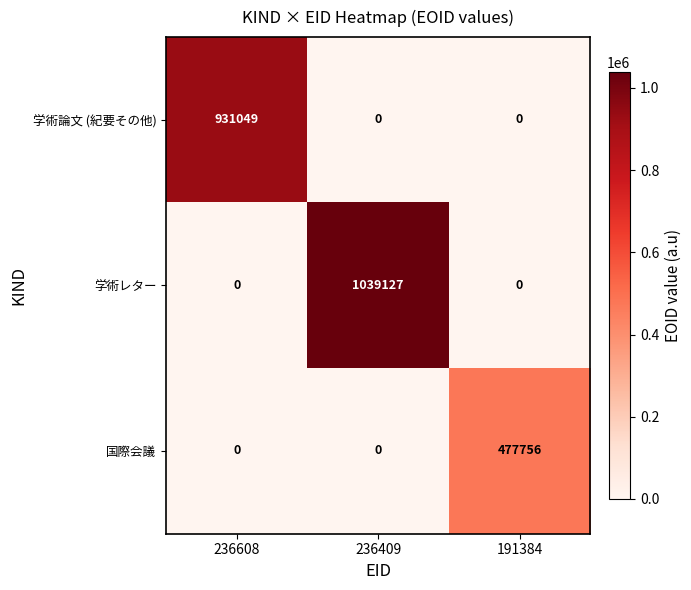

Rank the series by their maximum value, from highest to lowest.

学術レター, 学術論文 (紀要その他), 国際会議